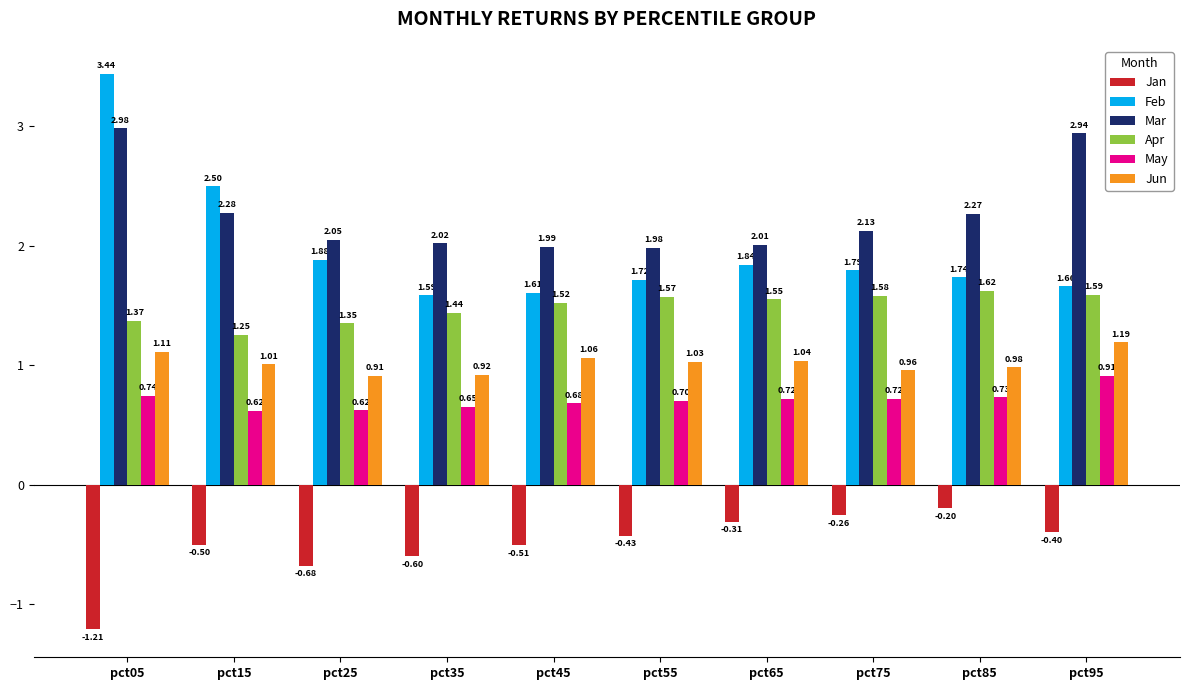

The value of Jan at pct95 is -0.4. True or false?

True